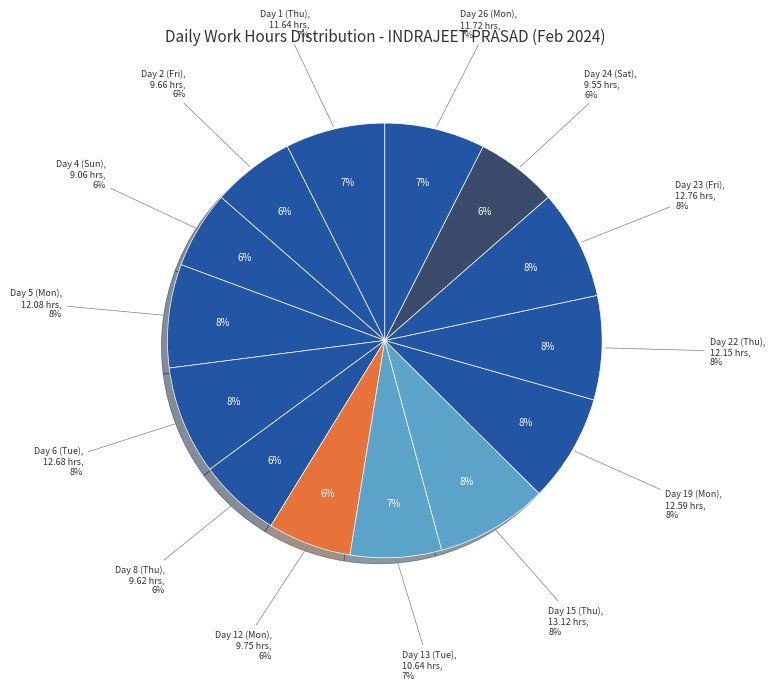

What portion of the pie excludes Day 12 (Mon)?

93.8%